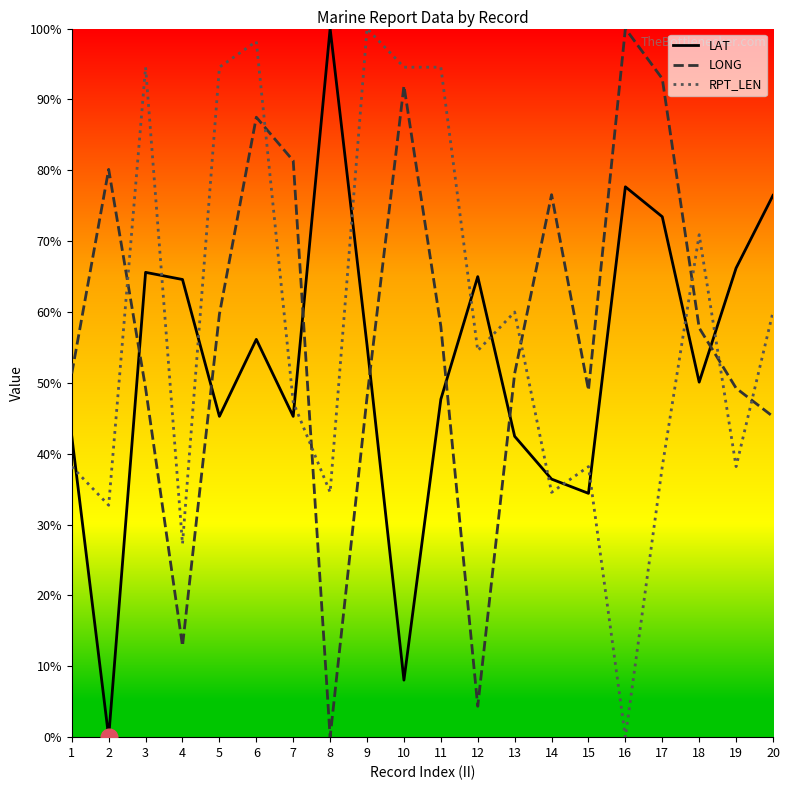

Rank the series by their maximum value, from lowest to highest.

LAT, LONG, RPT_LEN